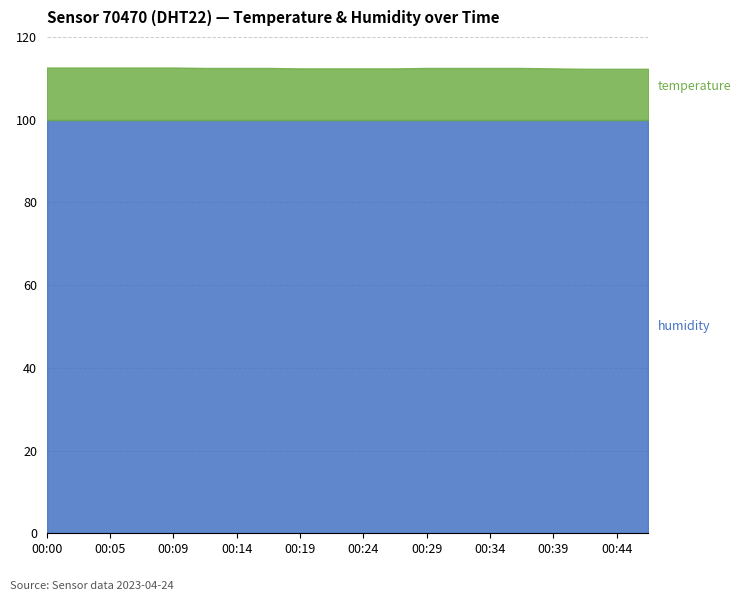

Which category has the highest value in the temperature series?

00:00